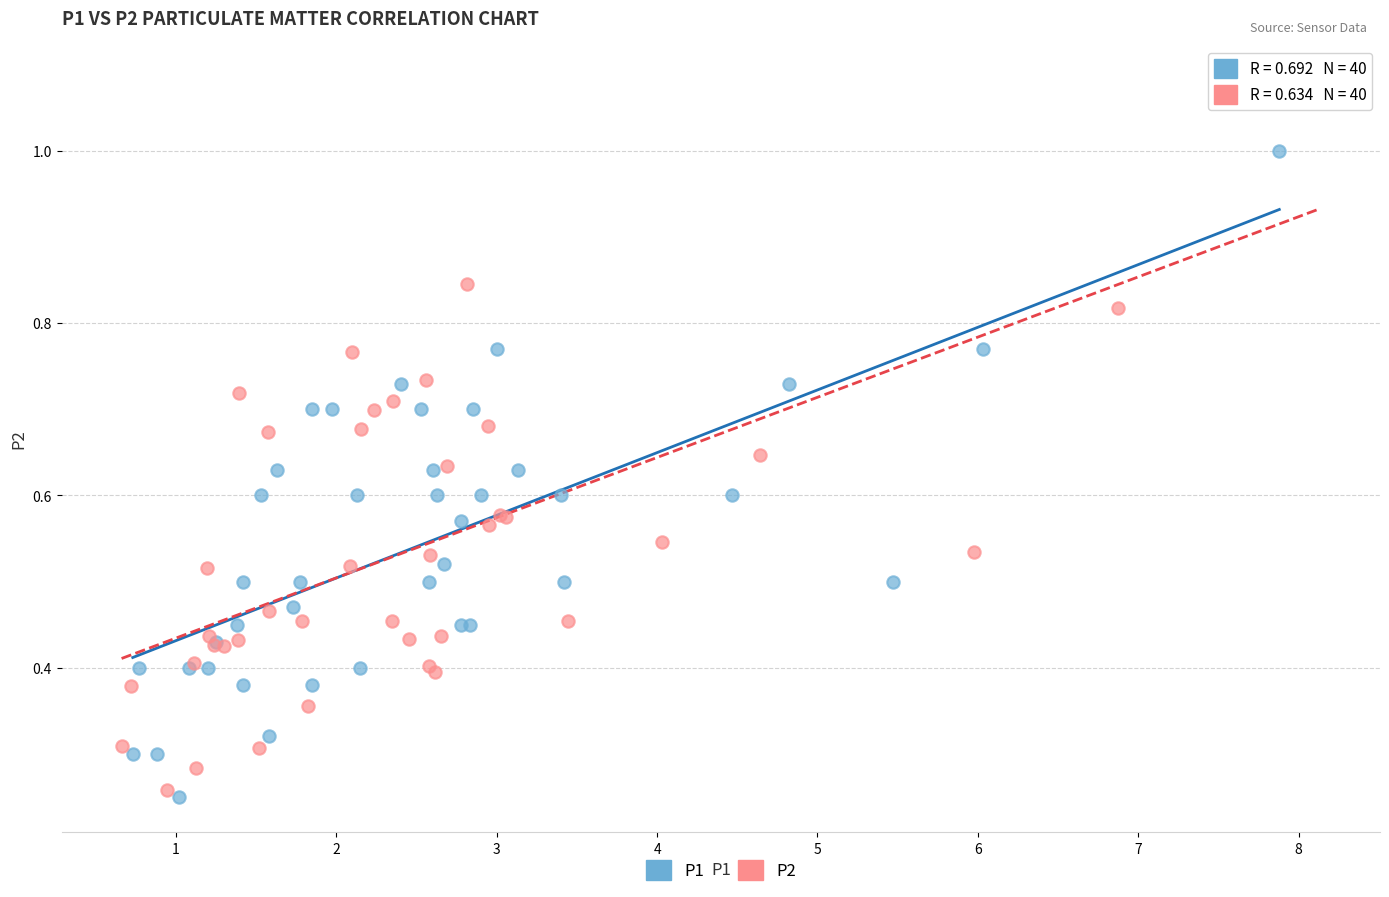

Which series contains the highest Y value?

P2